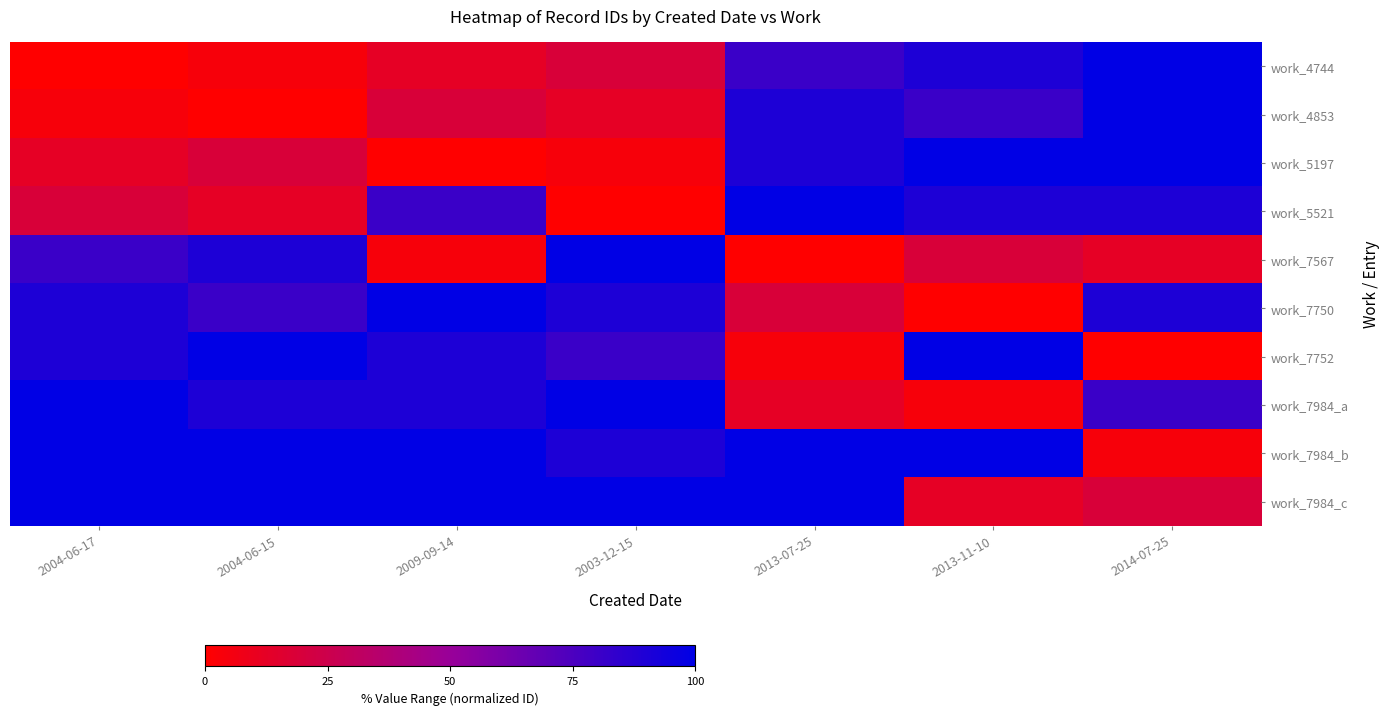

Between 2009-09-14 and 2003-12-15, which series saw the biggest shift?

work_7567